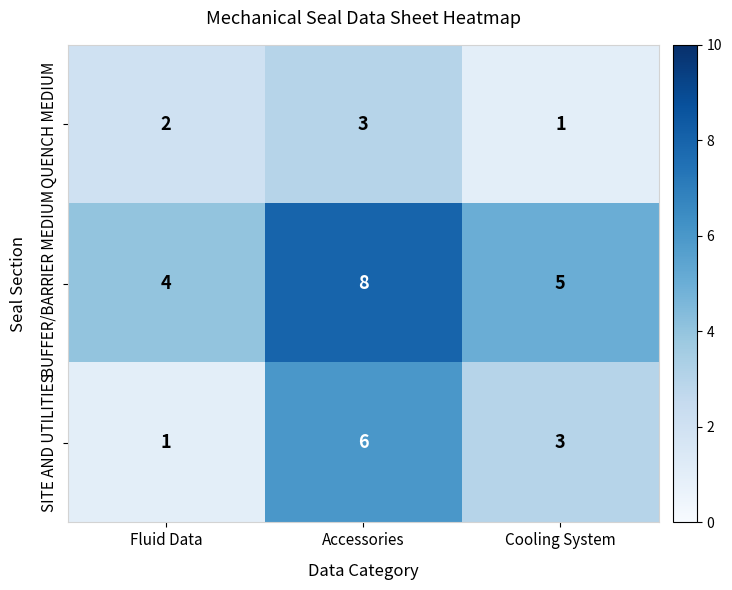

True or false: QUENCH MEDIUM has a value of 3 at Fluid Data.

False